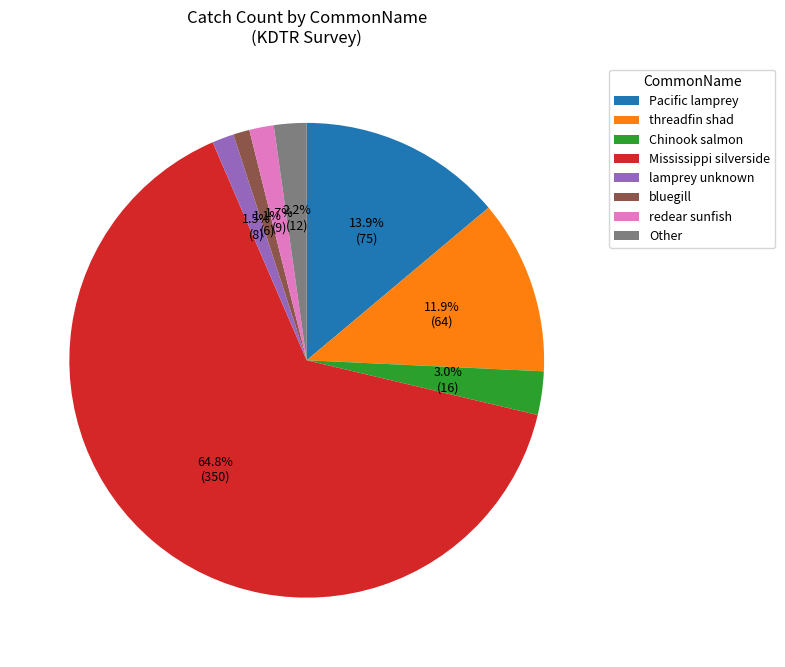

To the nearest percent, what percentage of the pie is bluegill?

1%